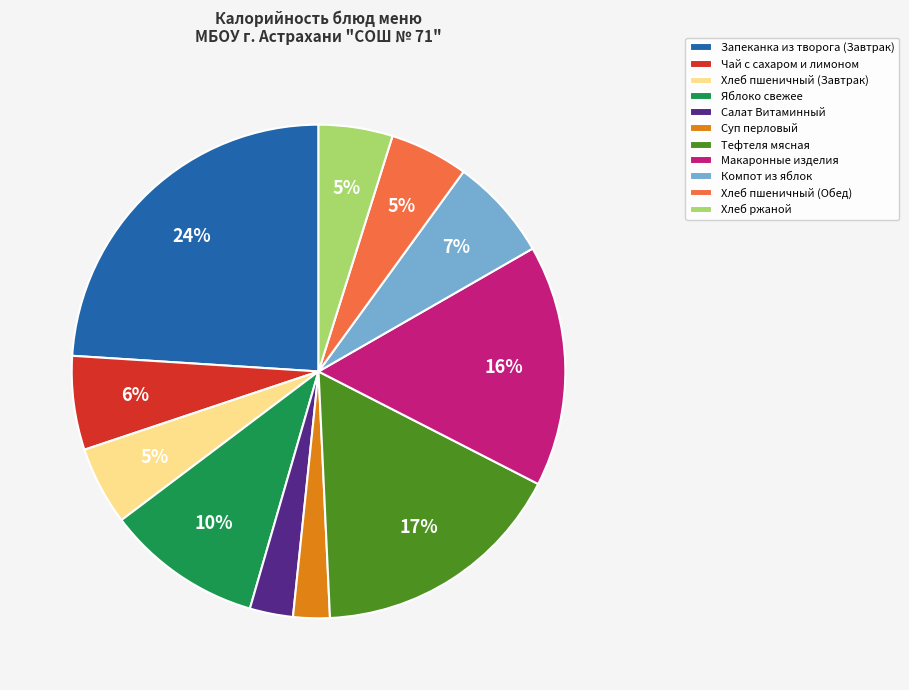

The Макаронные изделия slice represents 6% of the pie. True or false?

False